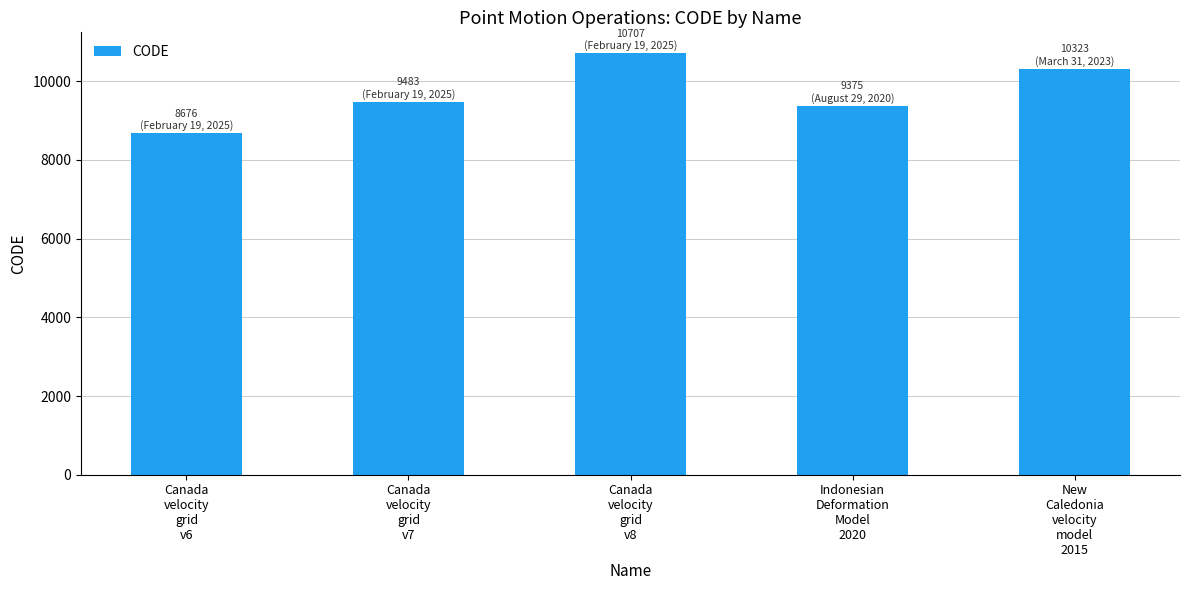

What is the maximum value shown in the chart?

10707